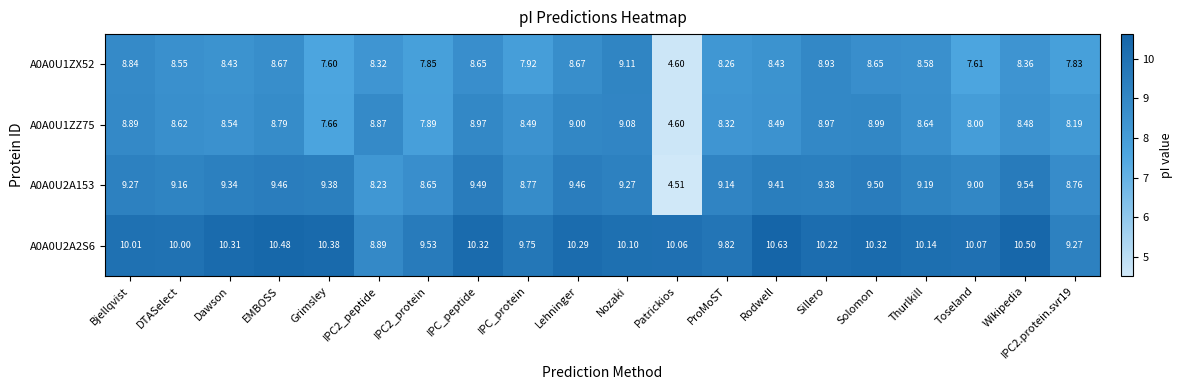

What is the minimum value shown in the chart?

4.5